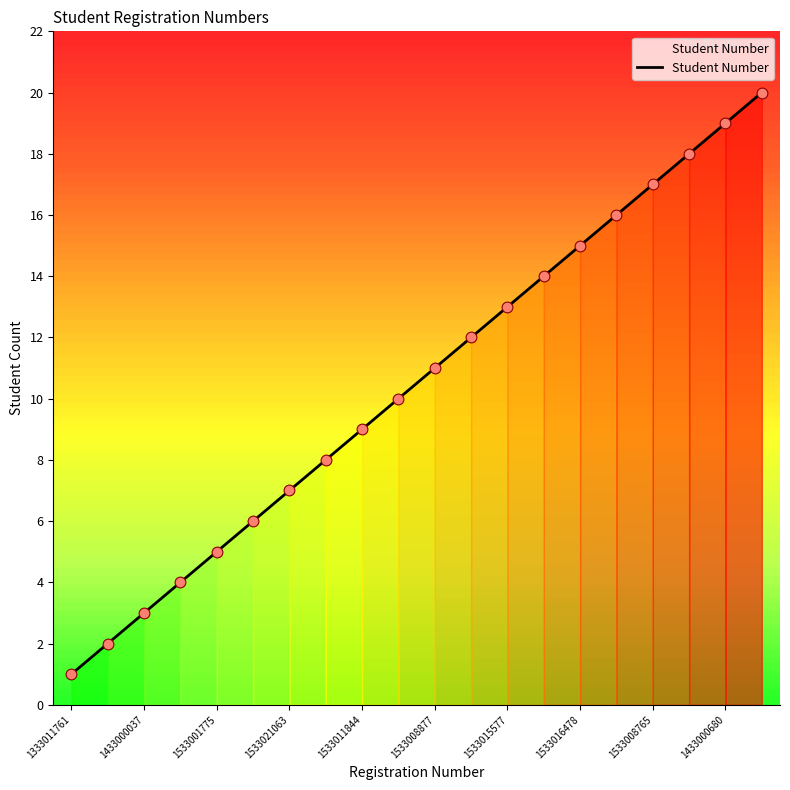

What is the maximum value shown in the chart?

20